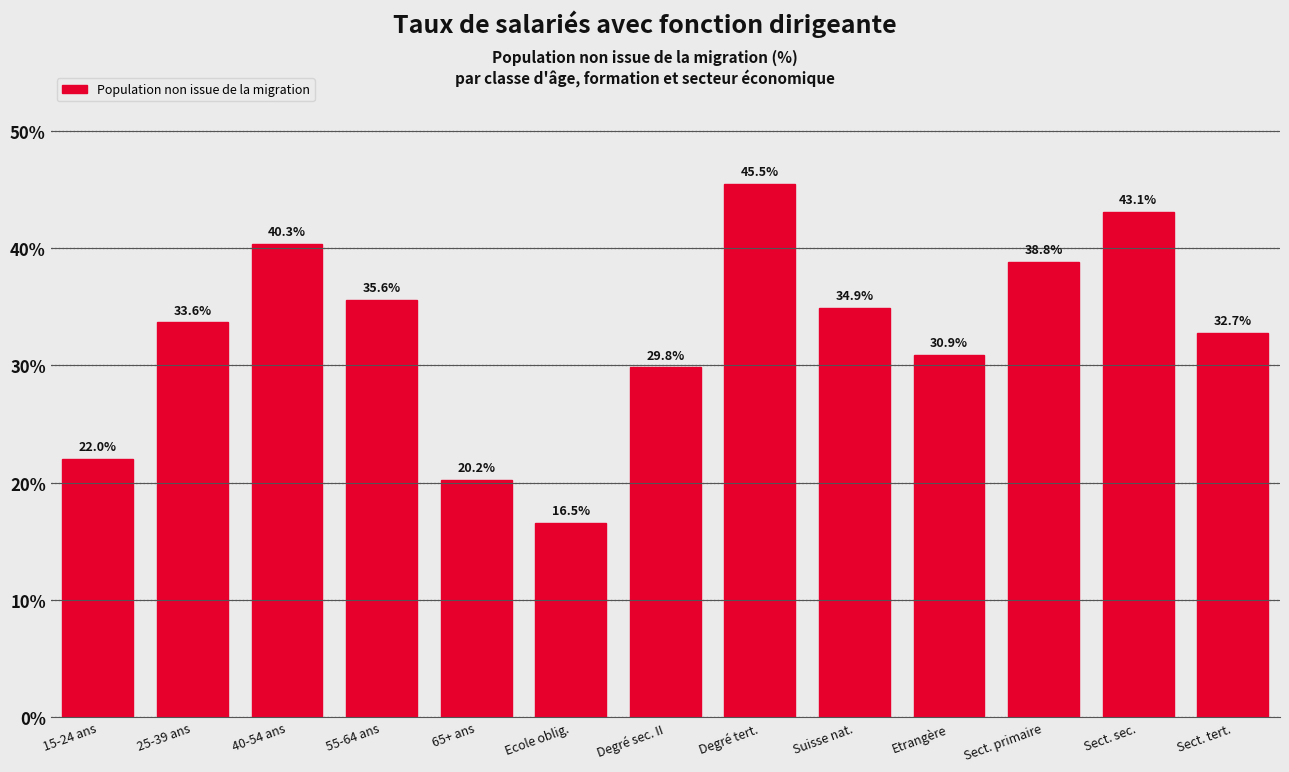

Reading left to right, what are all the values shown in this chart?

15-24 ans=22.0	25-39 ans=33.6	40-54 ans=40.3	55-64 ans=35.6	65+ ans=20.2	Ecole oblig.=16.5	Degré sec. II=29.8	Degré tert.=45.5	Suisse nat.=34.9	Etrangère=30.9	Sect. primaire=38.8	Sect. sec.=43.1	Sect. tert.=32.7